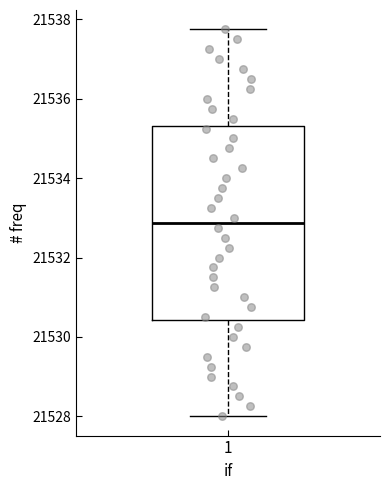

Read this box plot against the y-axis: the position of the median line, the range covered by the box, and the ends of both whiskers. The values are not printed on the chart, so give them approximately, as read against the axis.

median 21532.8, box 21530.4 to 21535.4, whiskers 21528.0 to 21537.8